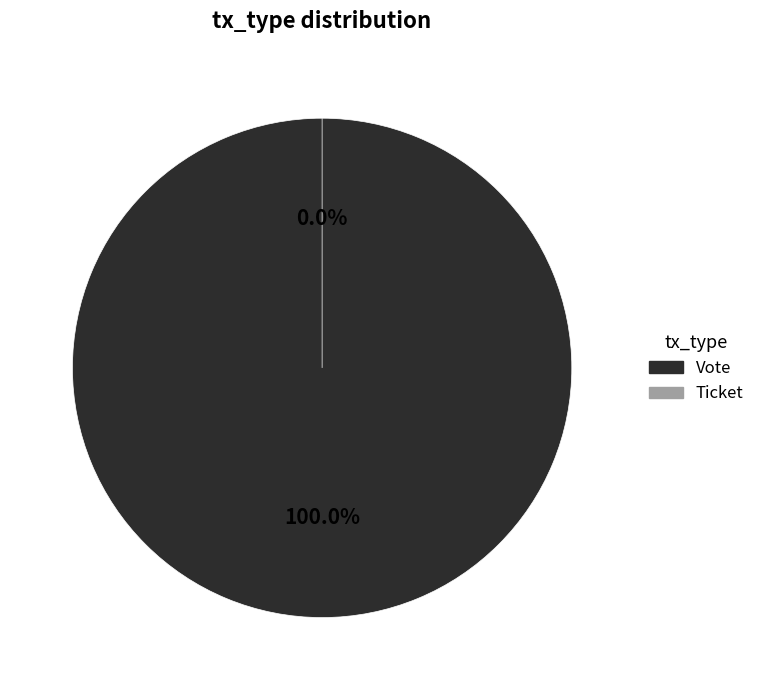

Is the sum of Ticket and Vote greater than half?

Yes